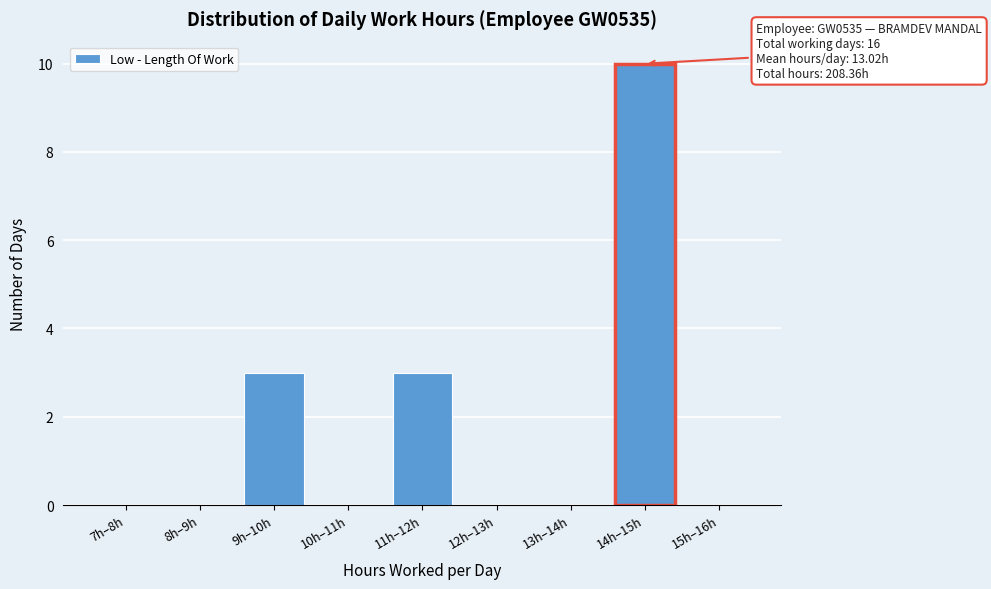

Reading left to right, what are all the values shown in this chart?

7h–8h=0	8h–9h=0	9h–10h=3	10h–11h=0	11h–12h=3	12h–13h=0	13h–14h=0	14h–15h=10	15h–16h=0